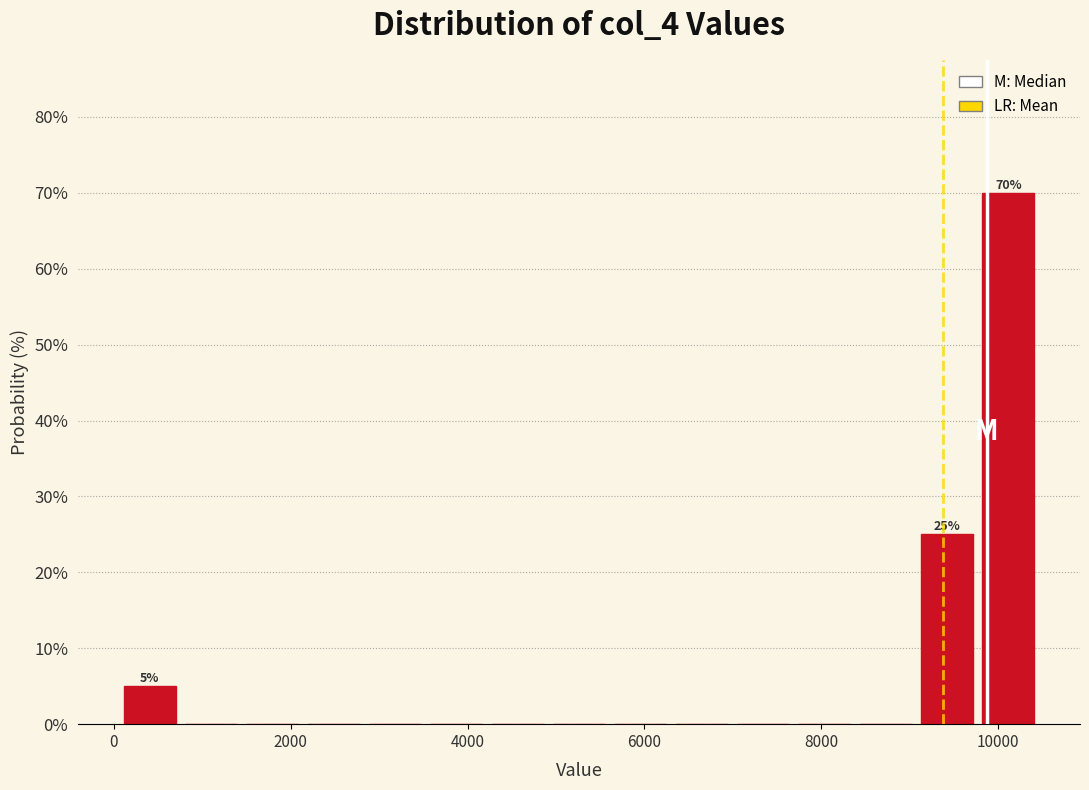

Read against the x-axis, roughly where is the centre of the tallest bar?

10200